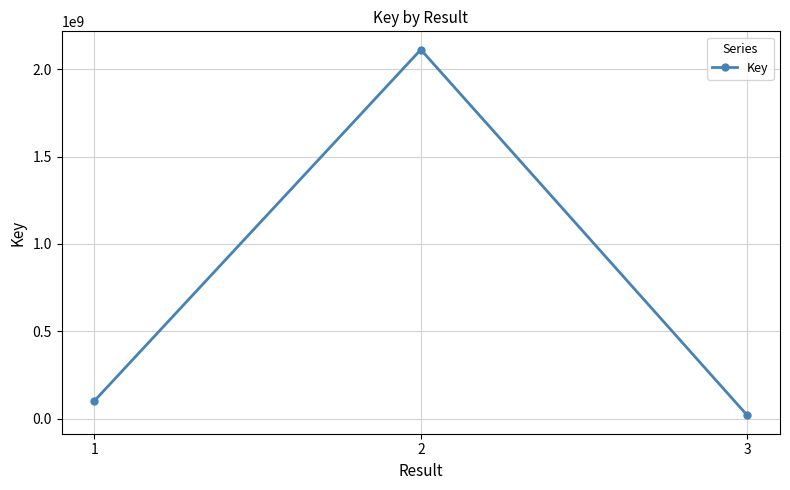

At which label is the value closest to 1065301142?

1